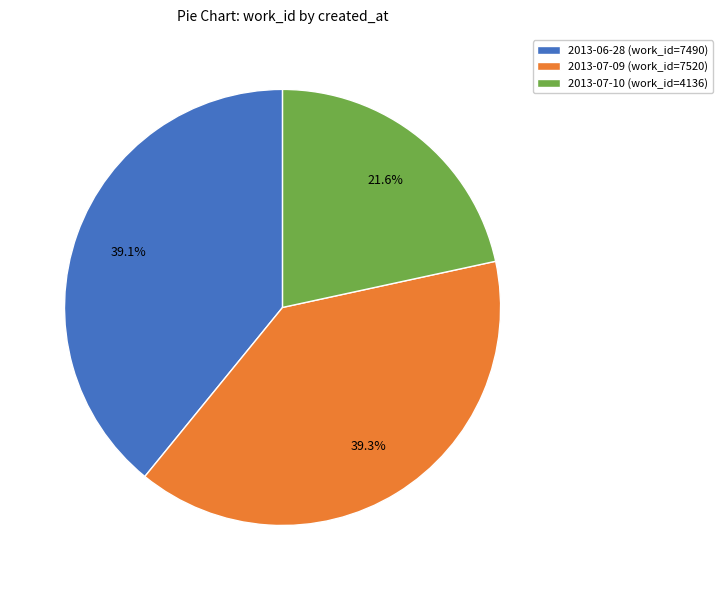

Approximately how many times larger is the value at 2013-06-28 (work_id=7490) compared to 2013-07-10 (work_id=4136)?

1.8